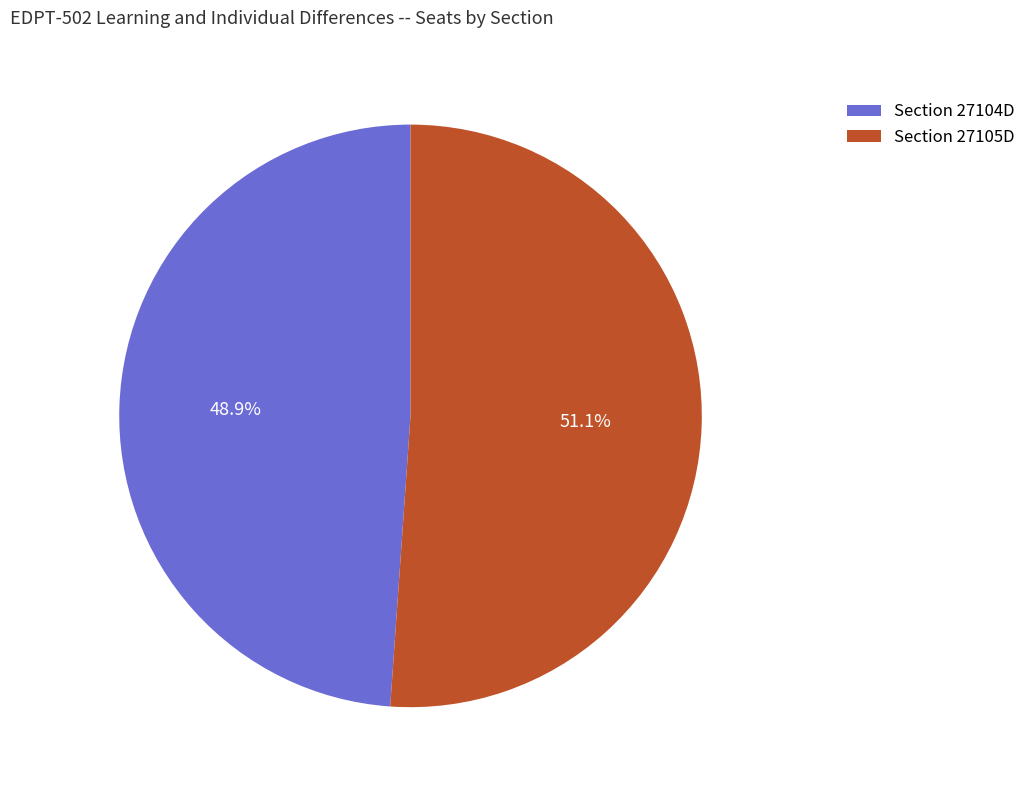

Count the number of slices in the pie.

2